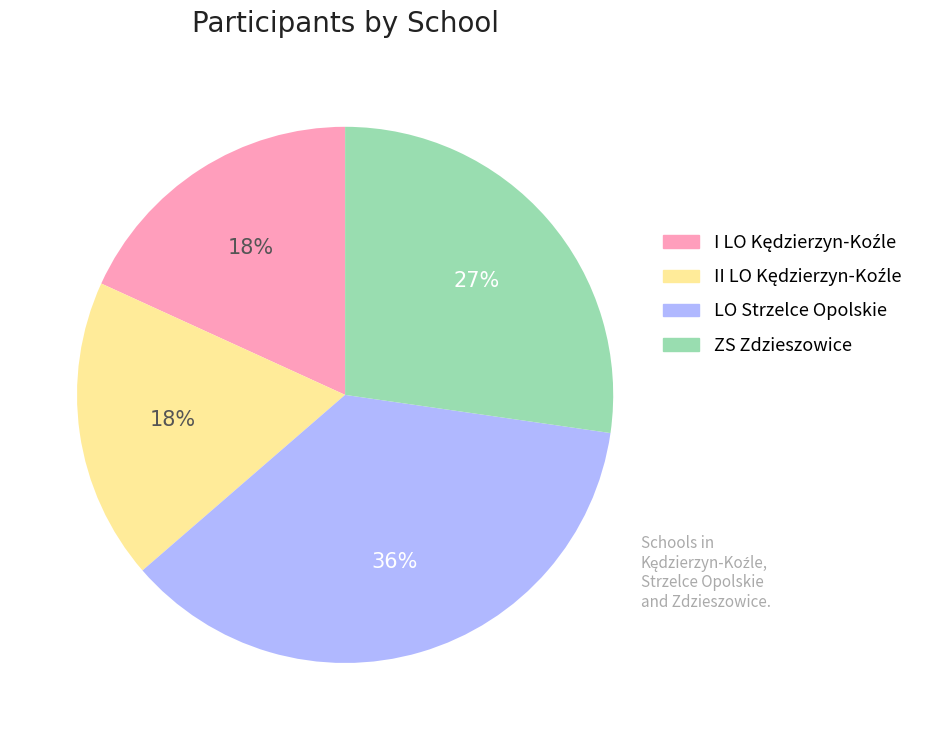

What is the largest slice in the pie chart?

LO Strzelce Opolskie